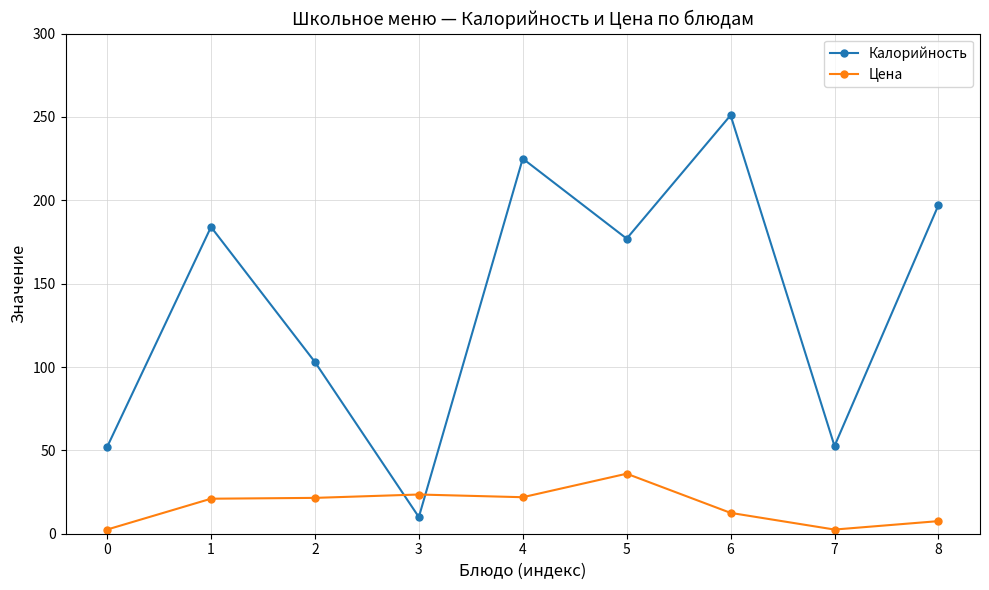

The value of Цена at 4 is 21.9. True or false?

True